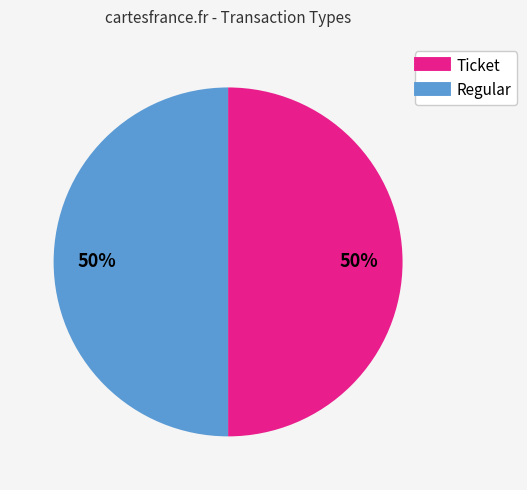

How many slices are in this pie chart?

2